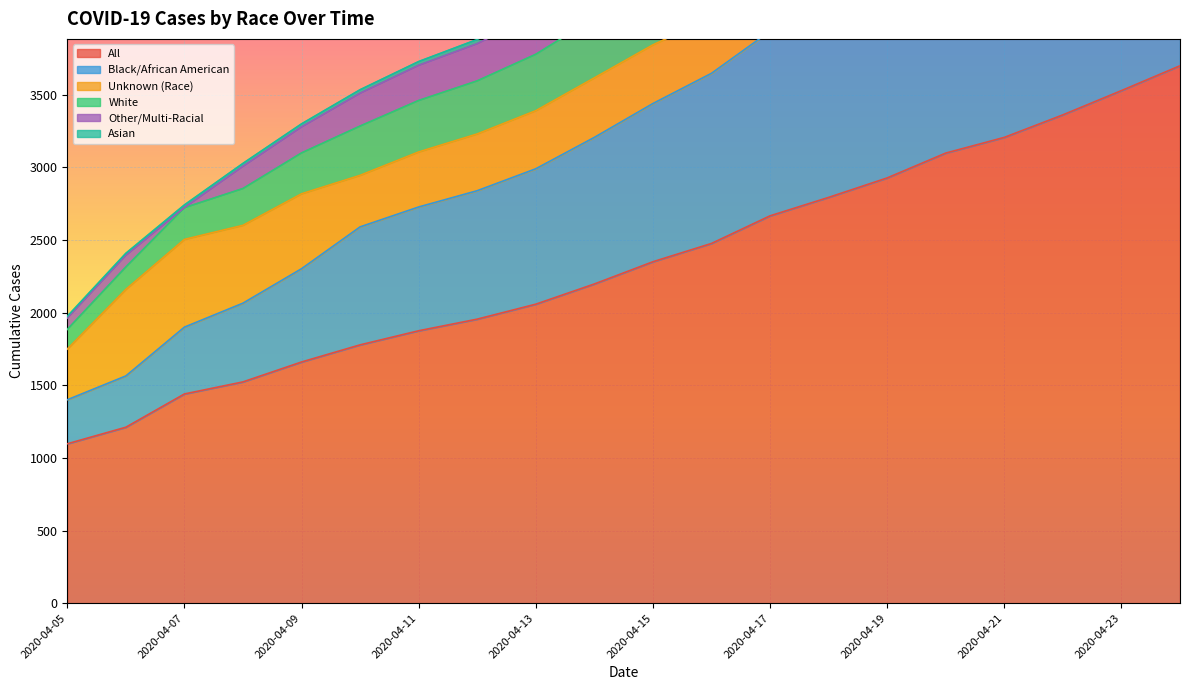

What is the total value across all series at 2020-04-24?

23290